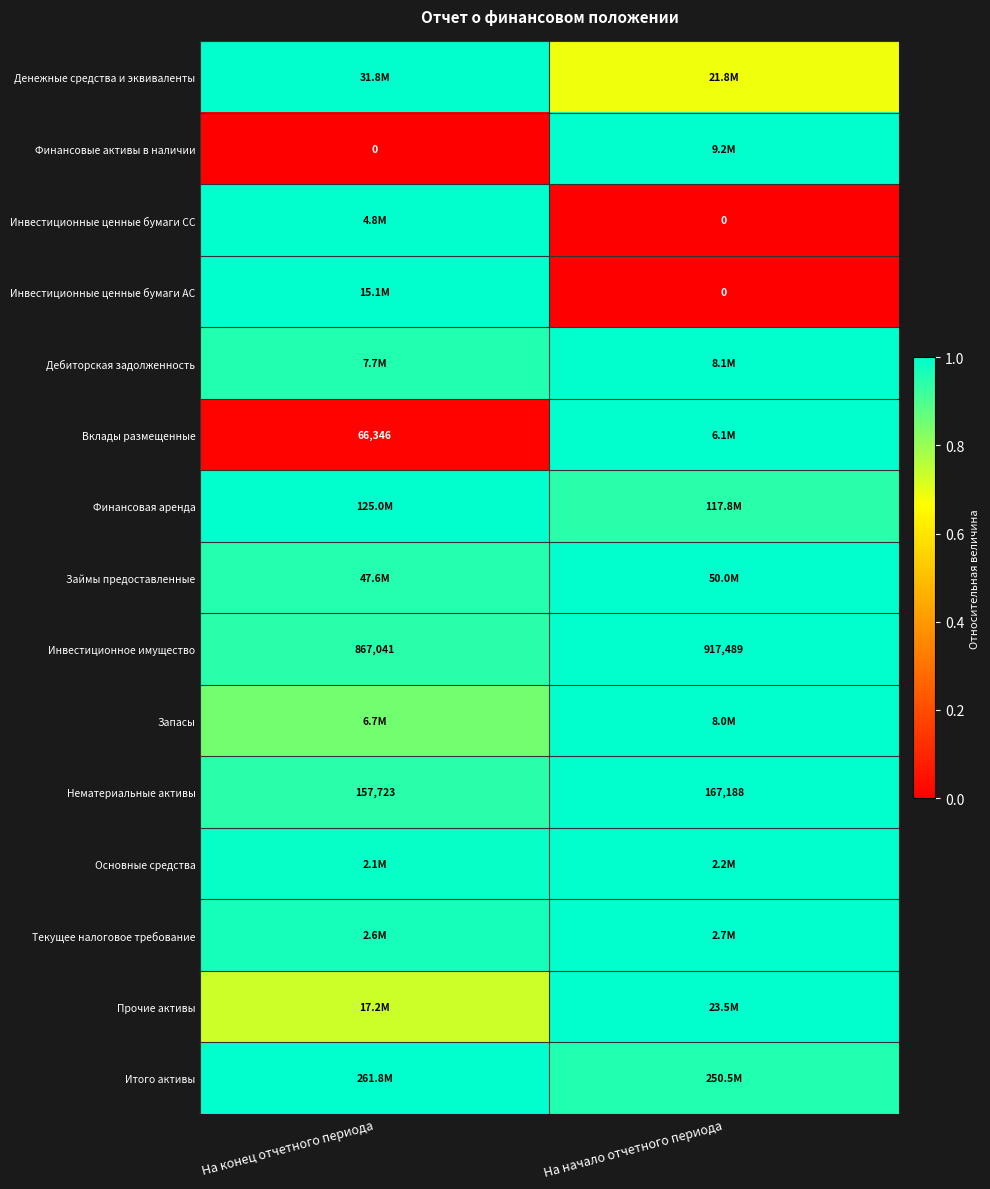

At which label does Нематериальные активы reach its minimum?

На конец отчетного периода